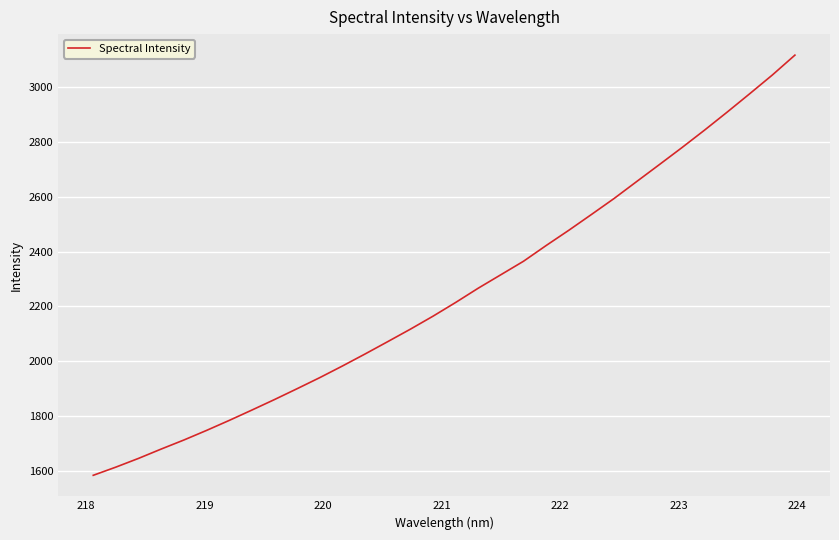

Is this an area chart (filled region under the line)?

No